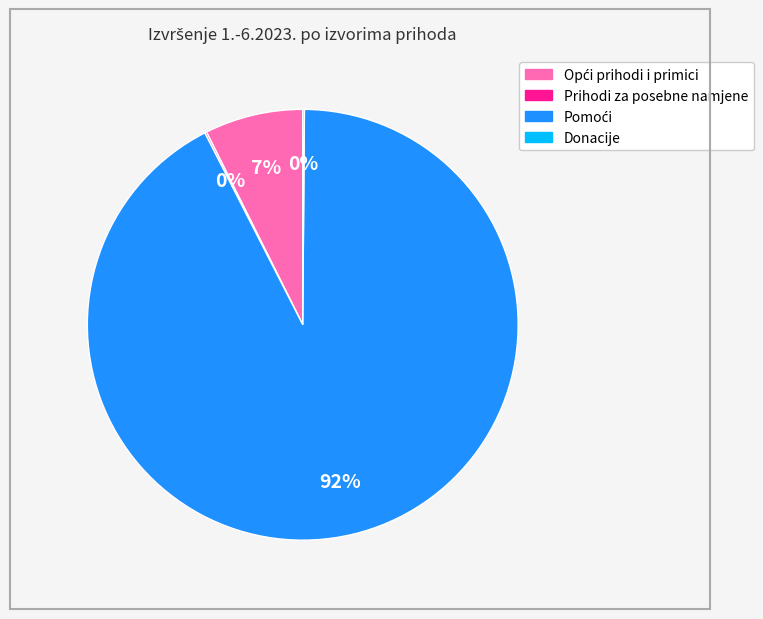

Is there any slice that represents more than half of the pie?

Yes